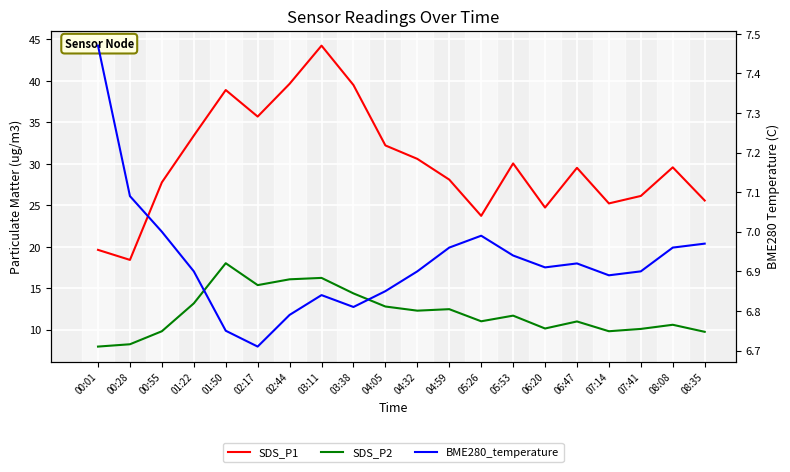

What value does the BME280_temperature series have at 03:38?

6.8